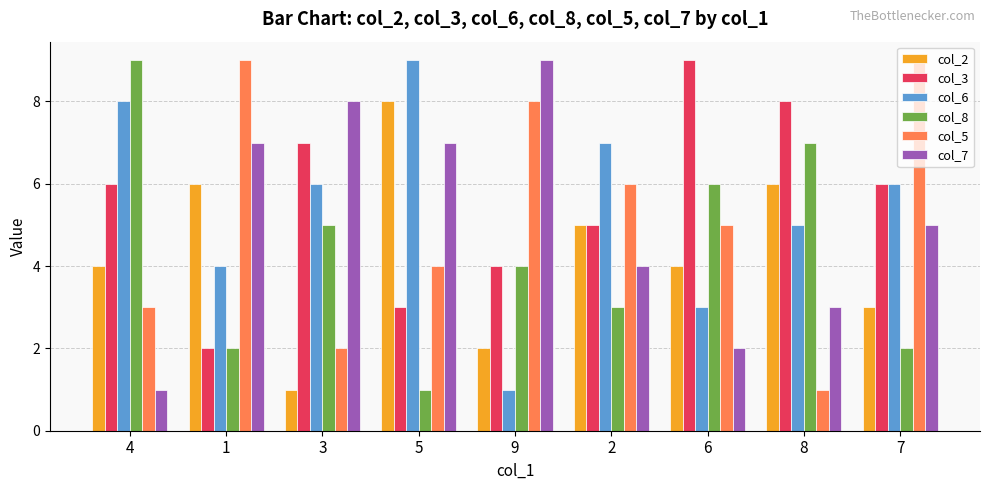

True or false: col_6 has a value of 9 at 8.

False